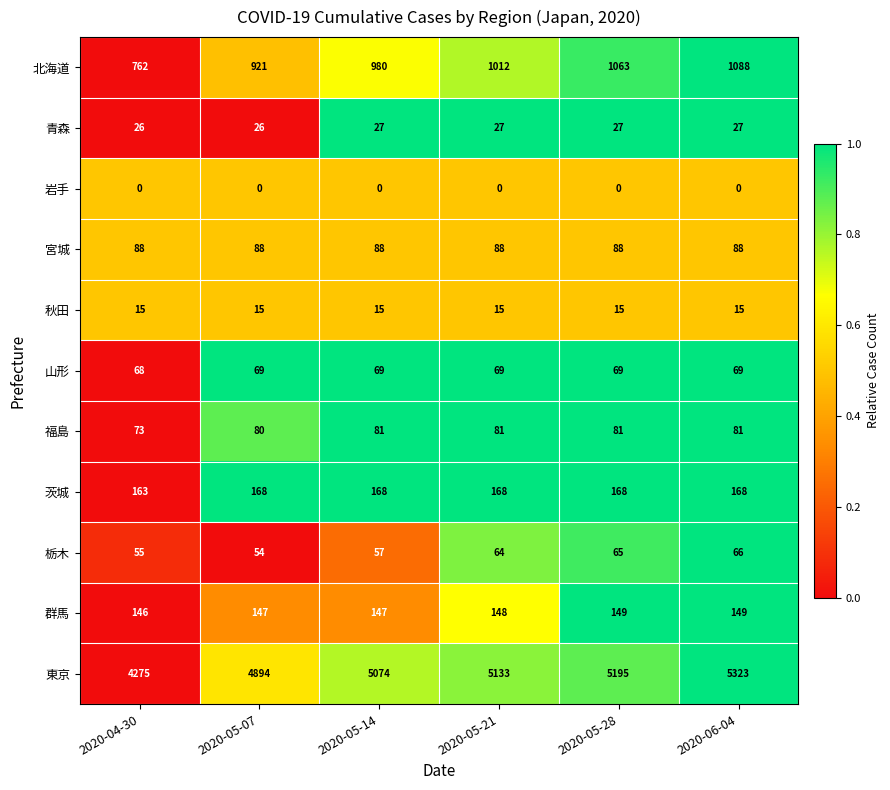

At how many categories does at least one series exceed 0?

6